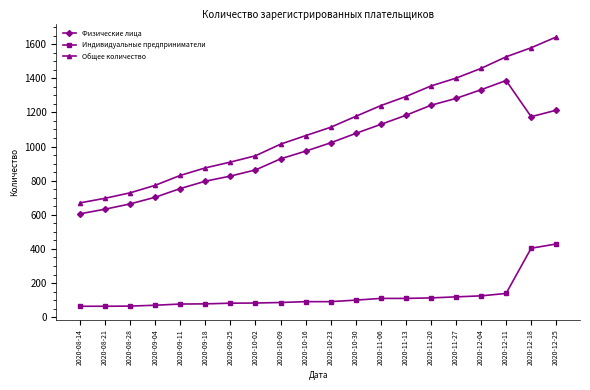

How many data points in Физические лица are less than 1022?

10